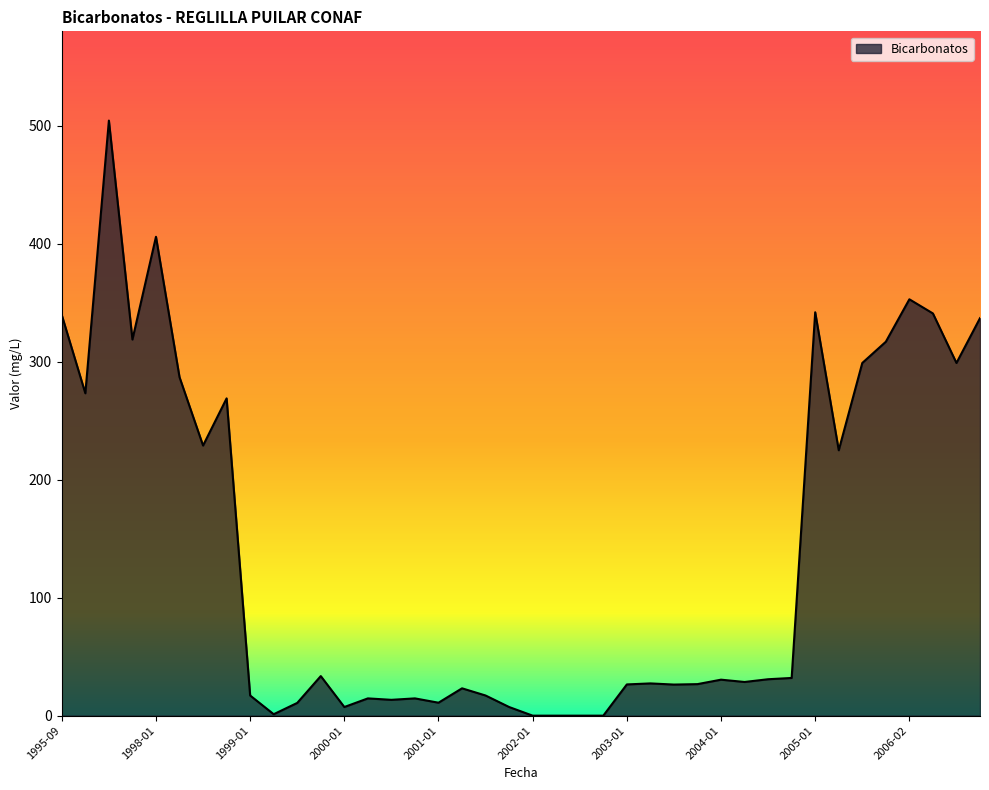

What is the difference between the maximum and minimum values?

504.5